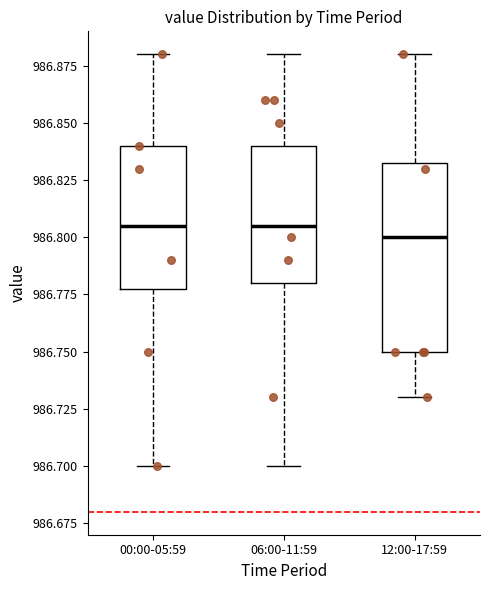

Reading left to right, read every box against the y-axis: the position of its median line, the range the box covers, and the ends of its whiskers. The values are not printed on the chart, so give them approximately, as read against the axis.

00:00-05:59: median 986.805, box 986.780 to 986.840, whiskers 986.700 to 986.880
06:00-11:59: median 986.805, box 986.780 to 986.840, whiskers 986.700 to 986.880
12:00-17:59: median 986.800, box 986.750 to 986.835, whiskers 986.730 to 986.880